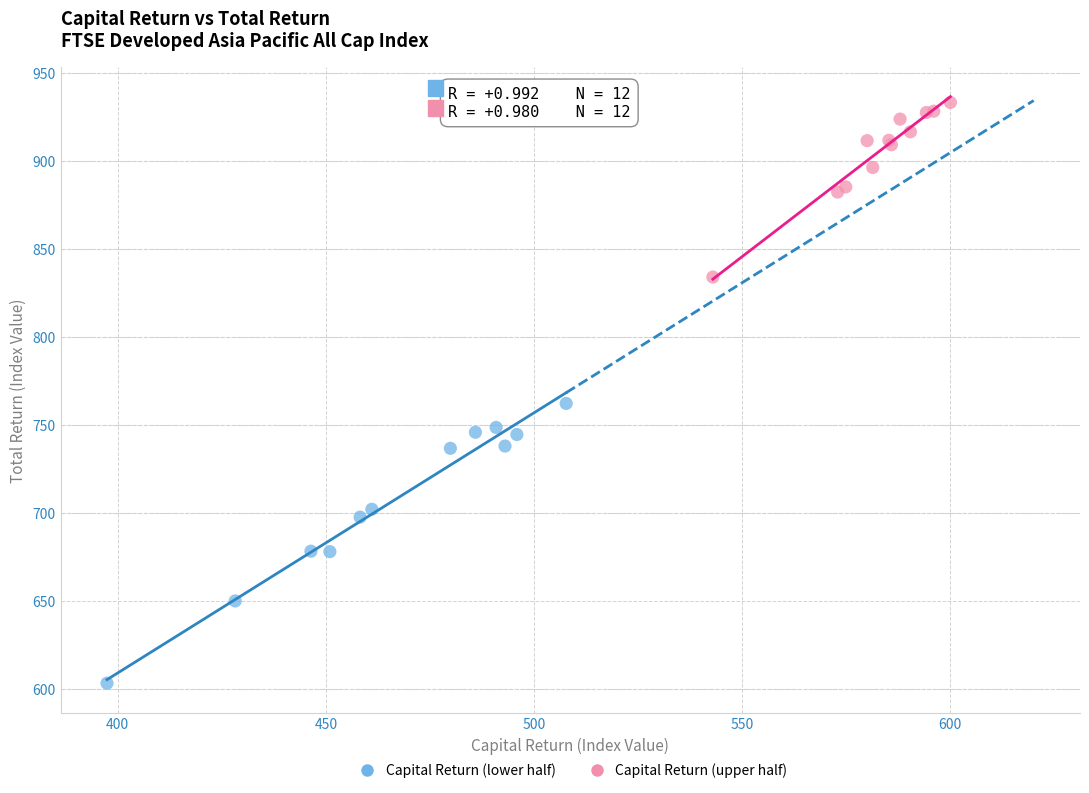

Which series has the widest spread of Y values?

Capital Return (lower half)